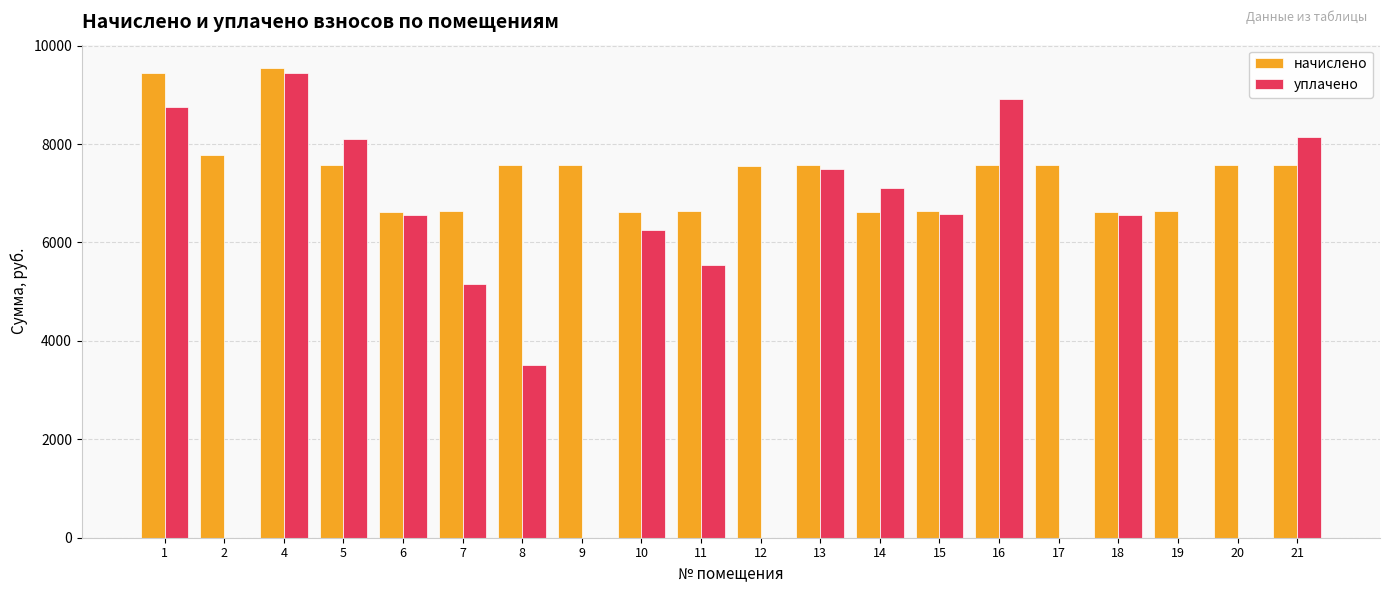

At which label does уплачено first exceed 6551?

1